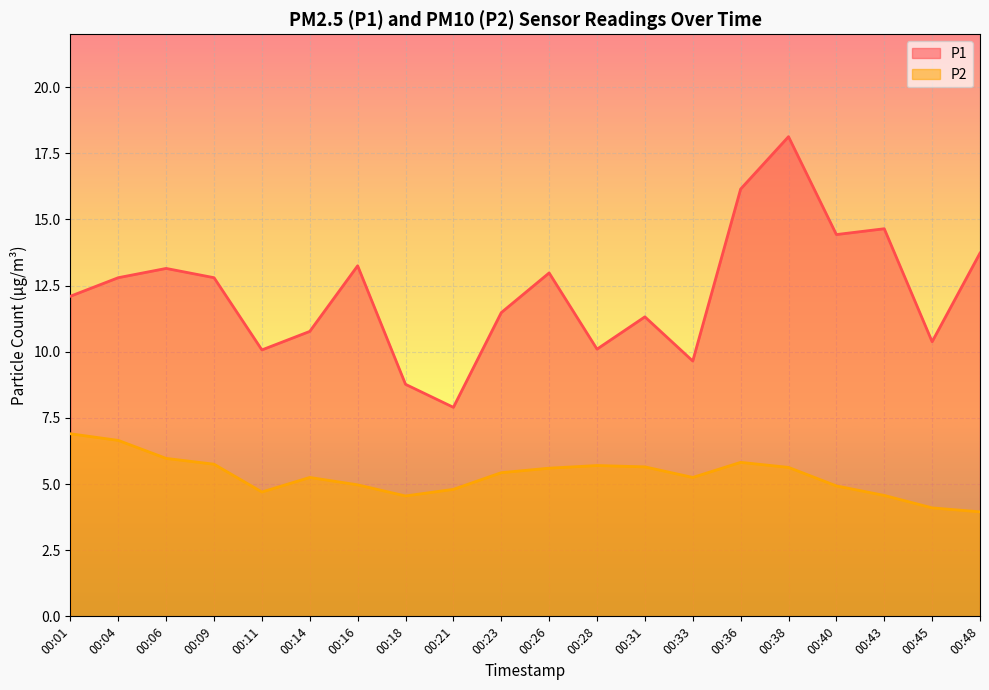

True or false: P1 and P2 cross at least once.

False